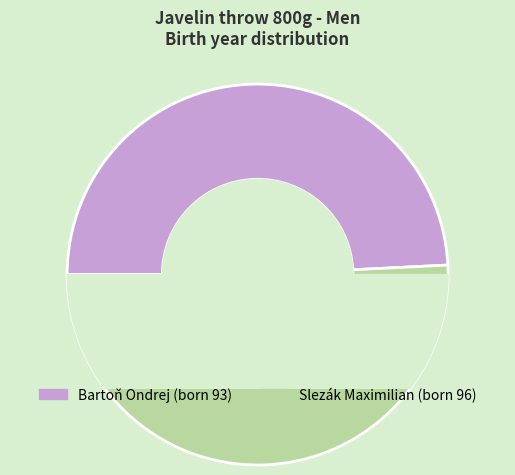

Which slice is the smallest?

Bartoň Ondrej